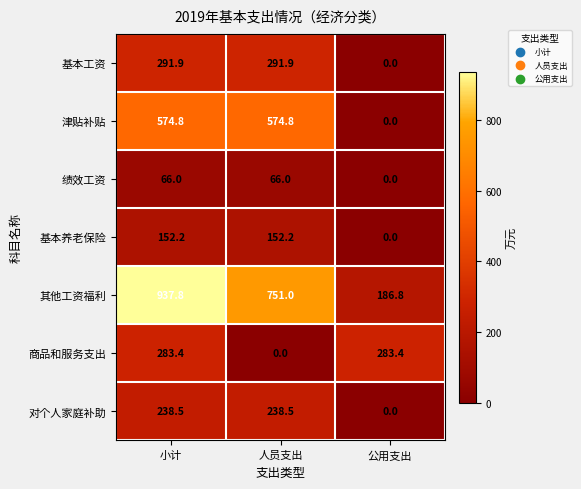

Which series changed the most between 小计 and 人员支出?

商品和服务支出